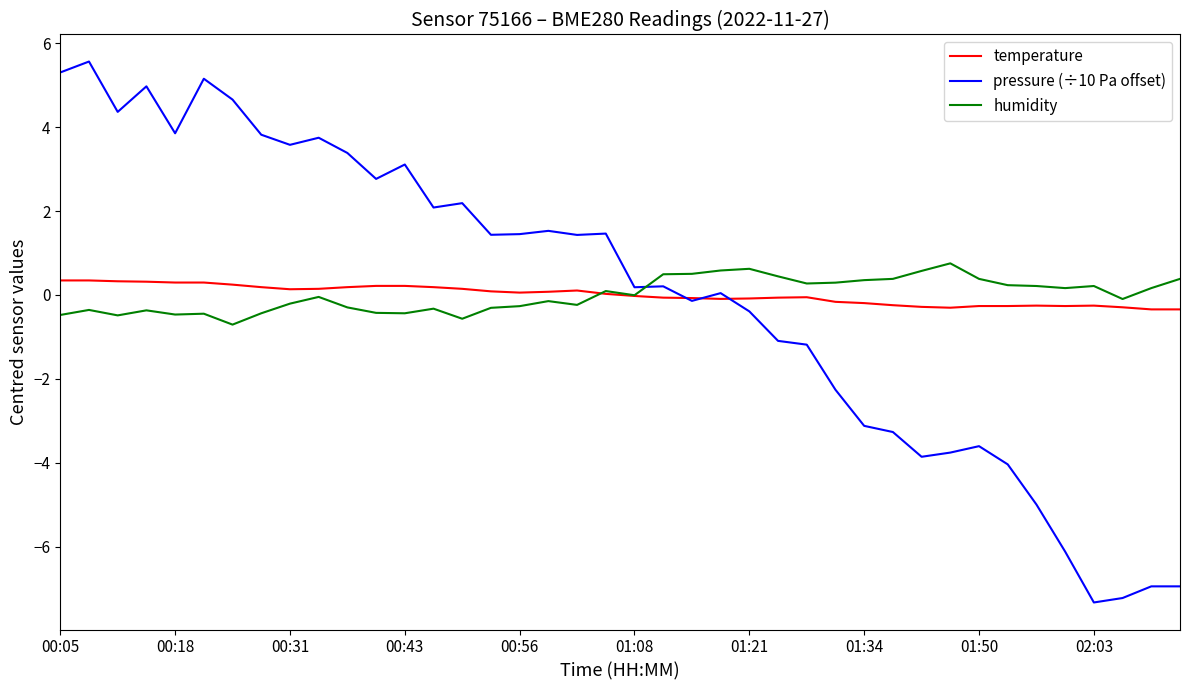

Which series has the widest spread of values?

pressure (÷10 Pa offset)